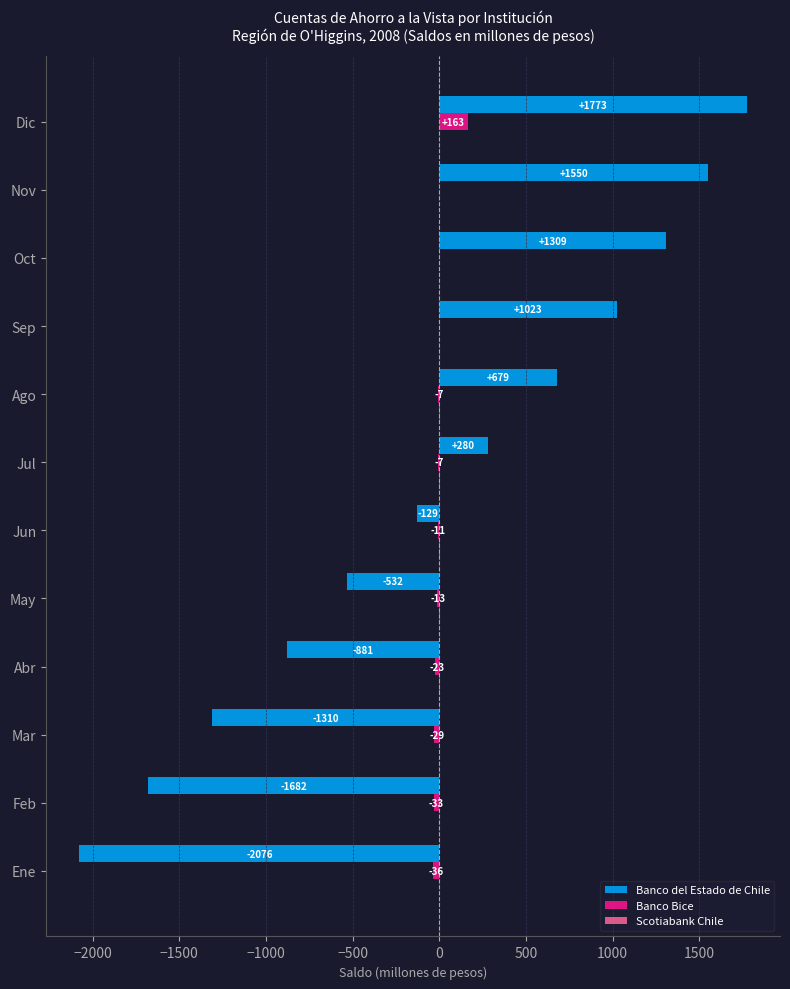

Which category has the highest value in the Banco del Estado de Chile series?

Dic